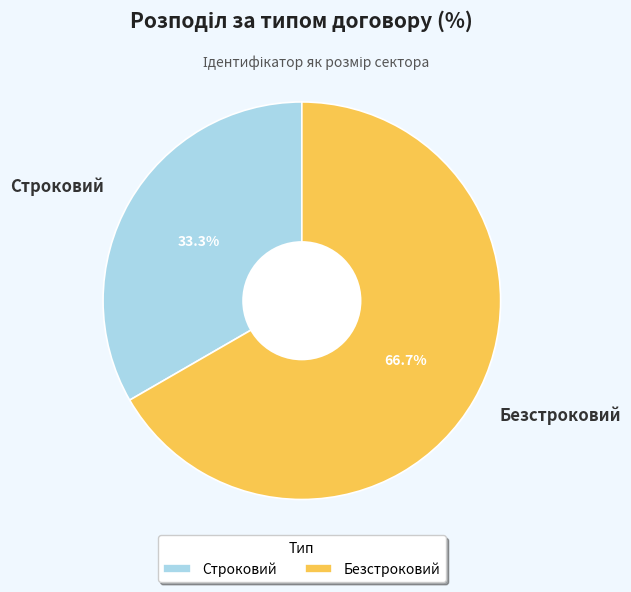

True or false: Безстроковий accounts for 67% of the total.

True